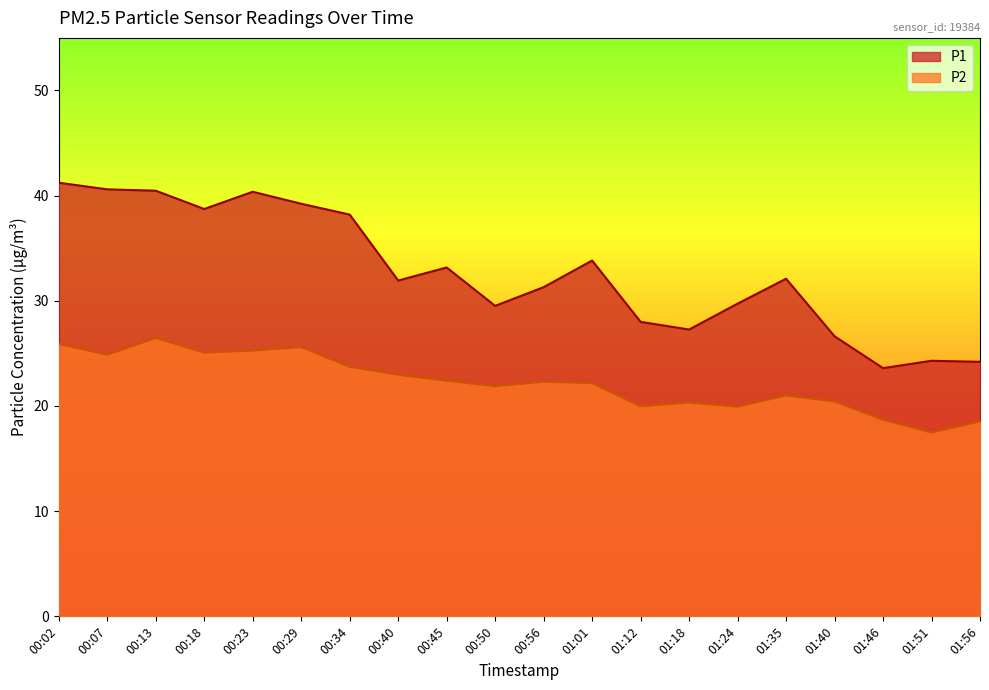

Which series has the largest total across all categories?

P1